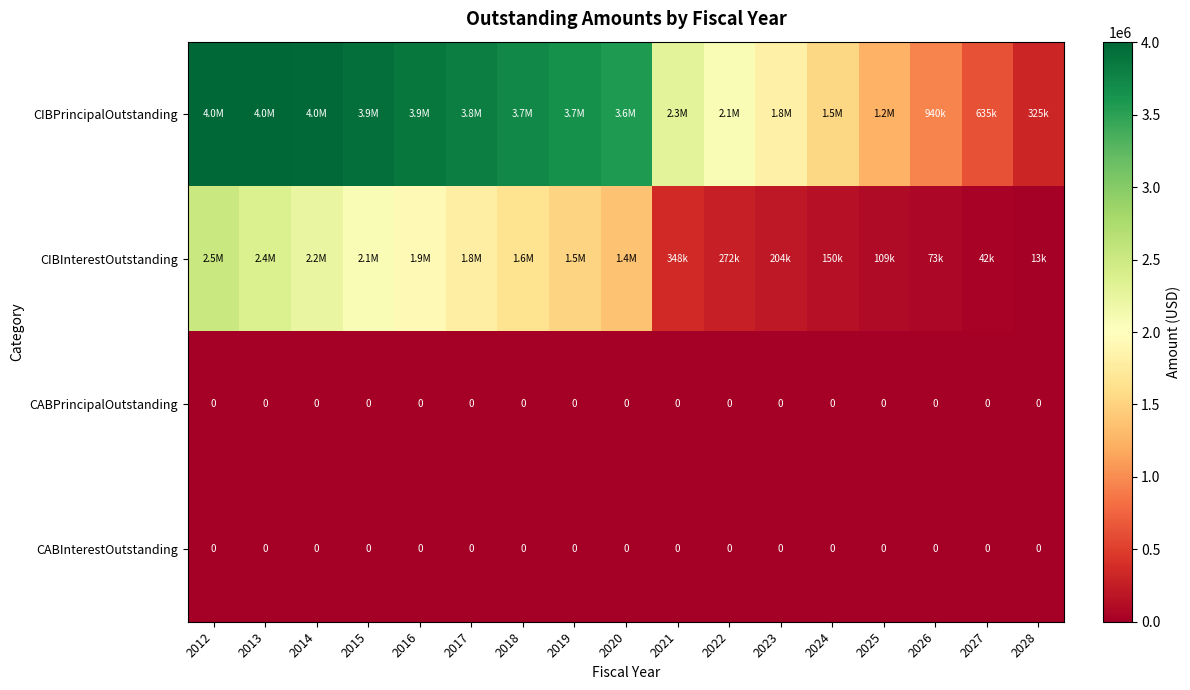

What is the total value across all series at 2028?

338000.0